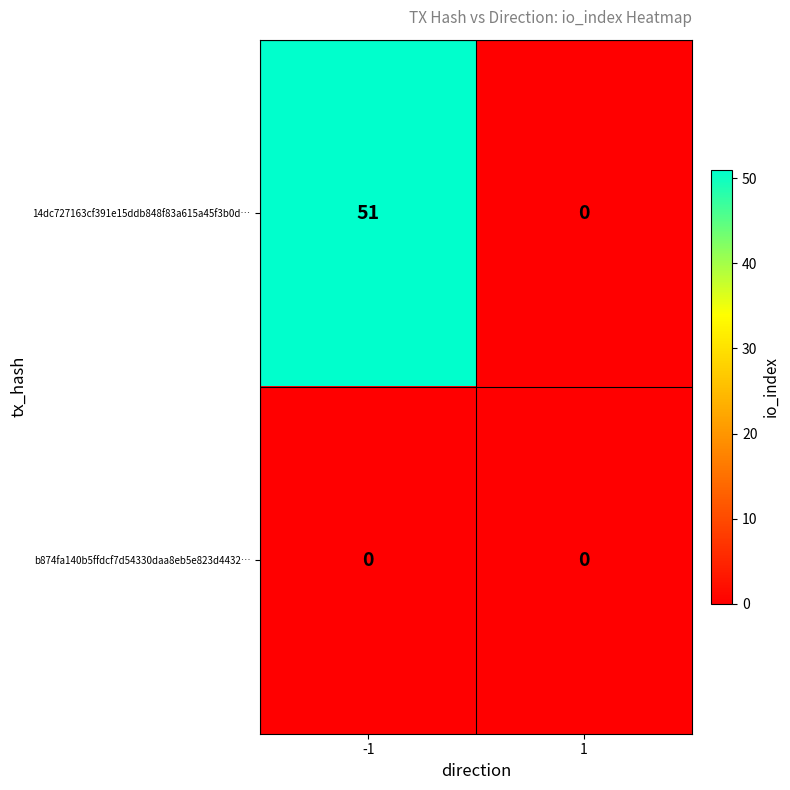

Rank the categories by 14dc727163cf391e15ddb848f83a615a45f3b0d… value from highest to lowest.

-1, 1